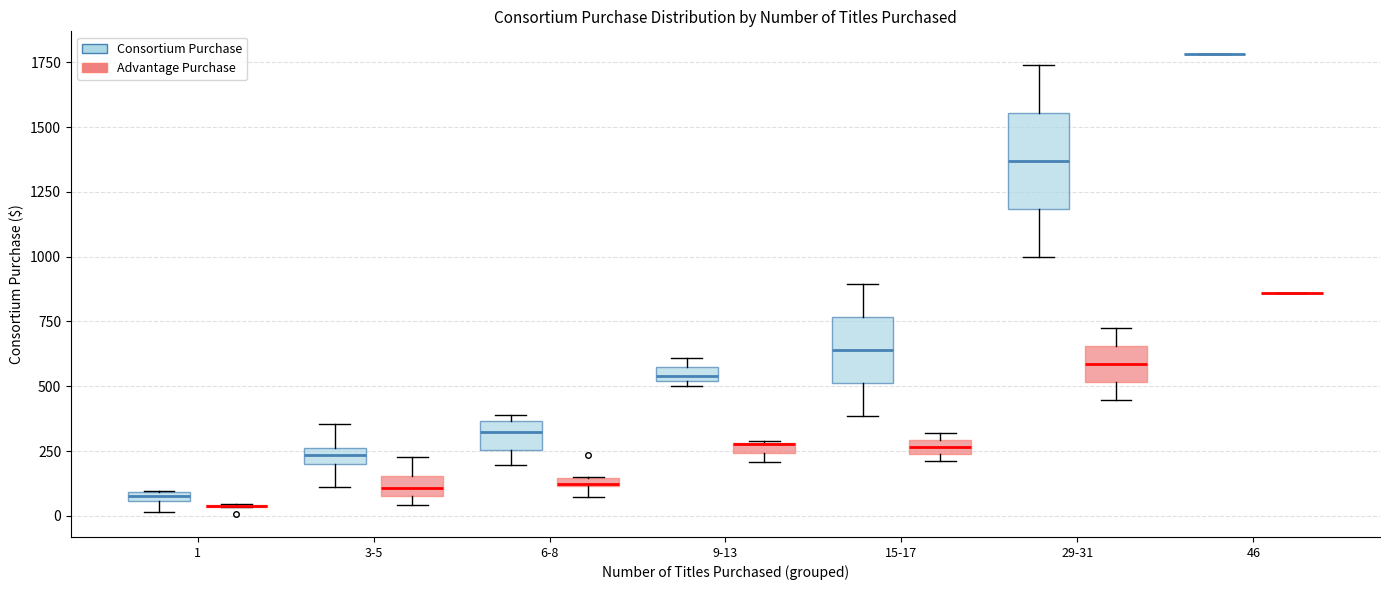

Comparing the boxes themselves (not the whiskers), which one is the tallest?

29-31 (Consortium Purchase)